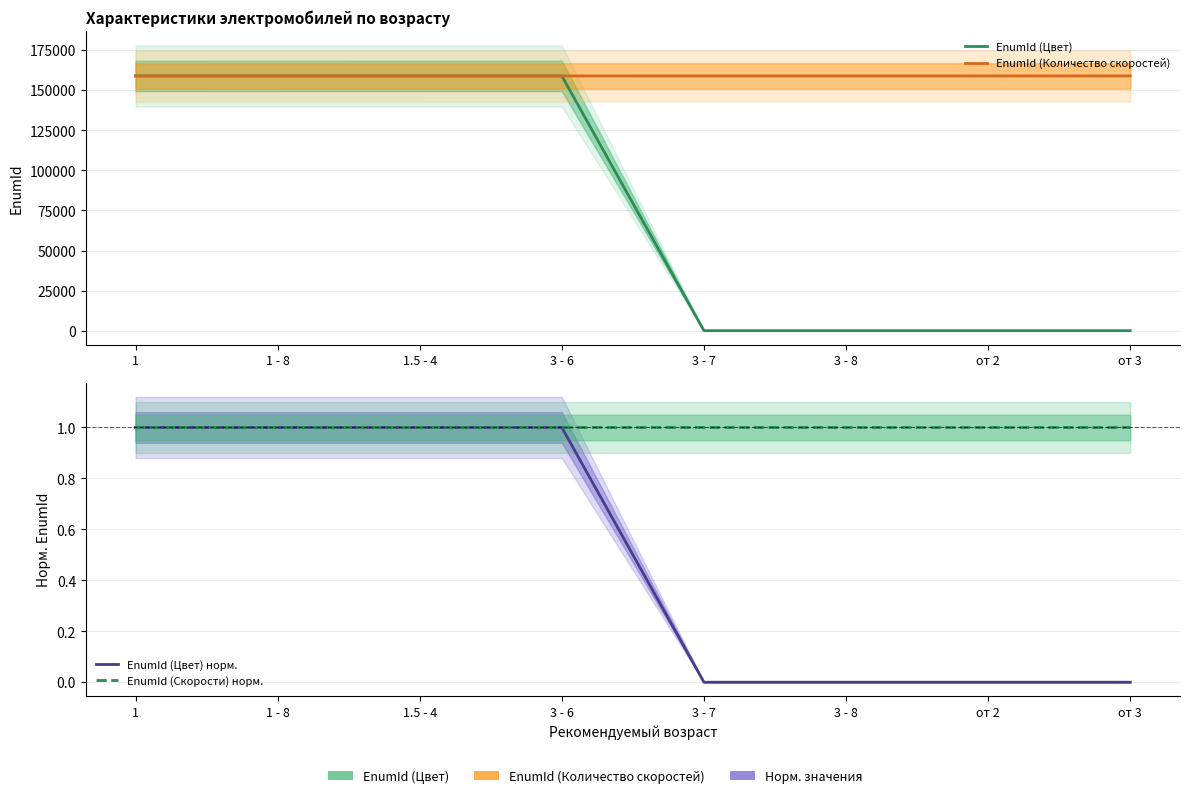

Reading left to right, list all the values displayed in this chart.

EnumId (Цвет): 1=158914.0	1 - 8=158915.0	1.5 - 4=158916.0	3 - 6=158917.0	3 - 7=0.0	3 - 8=0.0	от 2=0.0	от 3=0.0
EnumId (Количество скоростей): 1=158898.0	1 - 8=158903.0	1.5 - 4=158899.0	3 - 6=158900.0	3 - 7=158905.0	3 - 8=158901.0	от 2=158904.0	от 3=158902.0
EnumId (Цвет) норм.: 1=1.0	1 - 8=1.0	1.5 - 4=1.0	3 - 6=1.0	3 - 7=0.0	3 - 8=0.0	от 2=0.0	от 3=0.0
EnumId (Скорости) норм.: 1=1.0	1 - 8=1.0	1.5 - 4=1.0	3 - 6=1.0	3 - 7=1.0	3 - 8=1.0	от 2=1.0	от 3=1.0